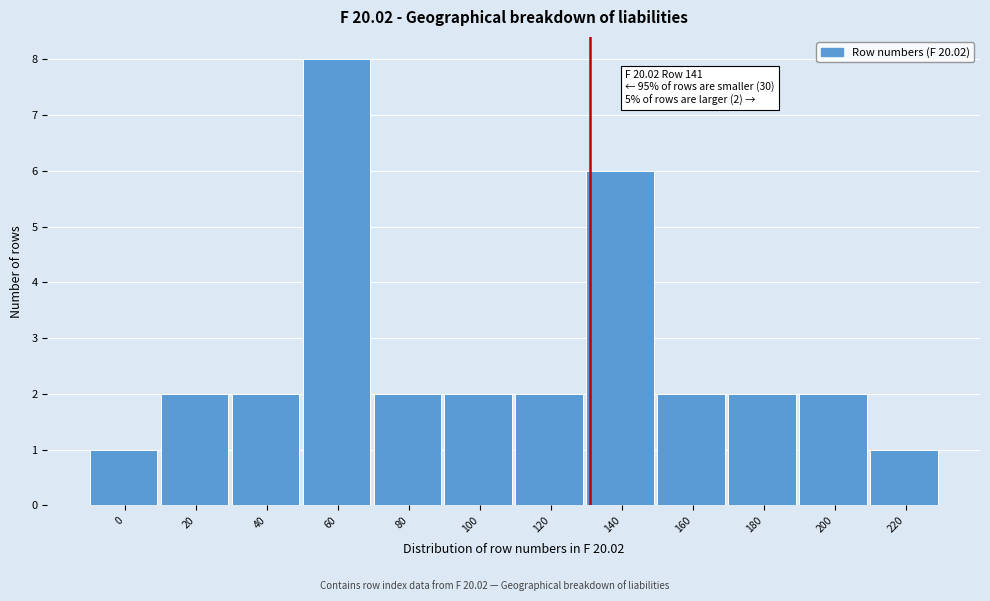

Reading left to right, list all the values displayed in this chart.

1	2	2	8	2	2	2	6	2	2	2	1